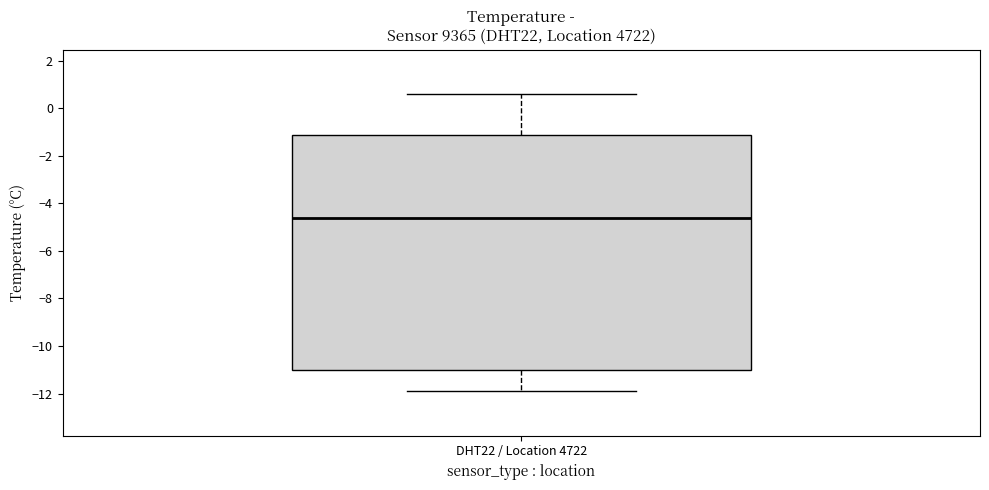

Read this box plot against the y-axis: the position of the median line, the range covered by the box, and the ends of both whiskers. The values are not printed on the chart, so give them approximately, as read against the axis.

median -4.6, box -11.0 to -1.0, whiskers -11.8 to 0.6